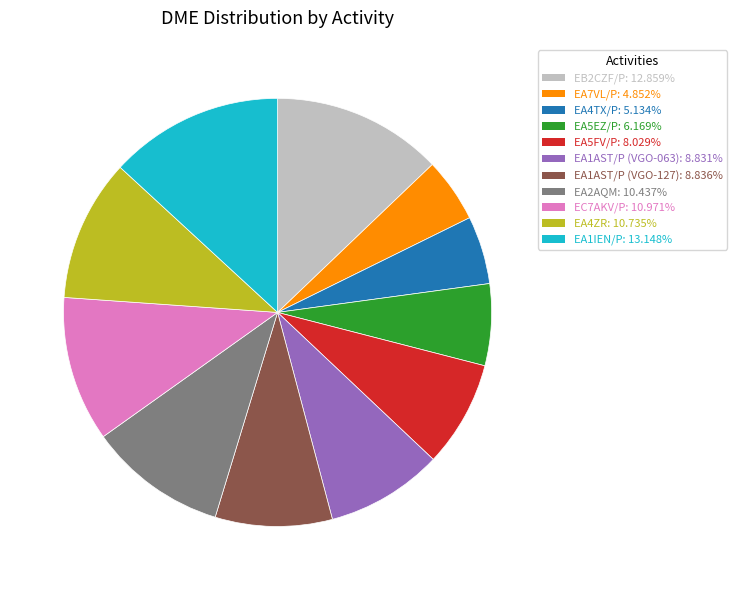

Is there a majority slice in this chart?

No